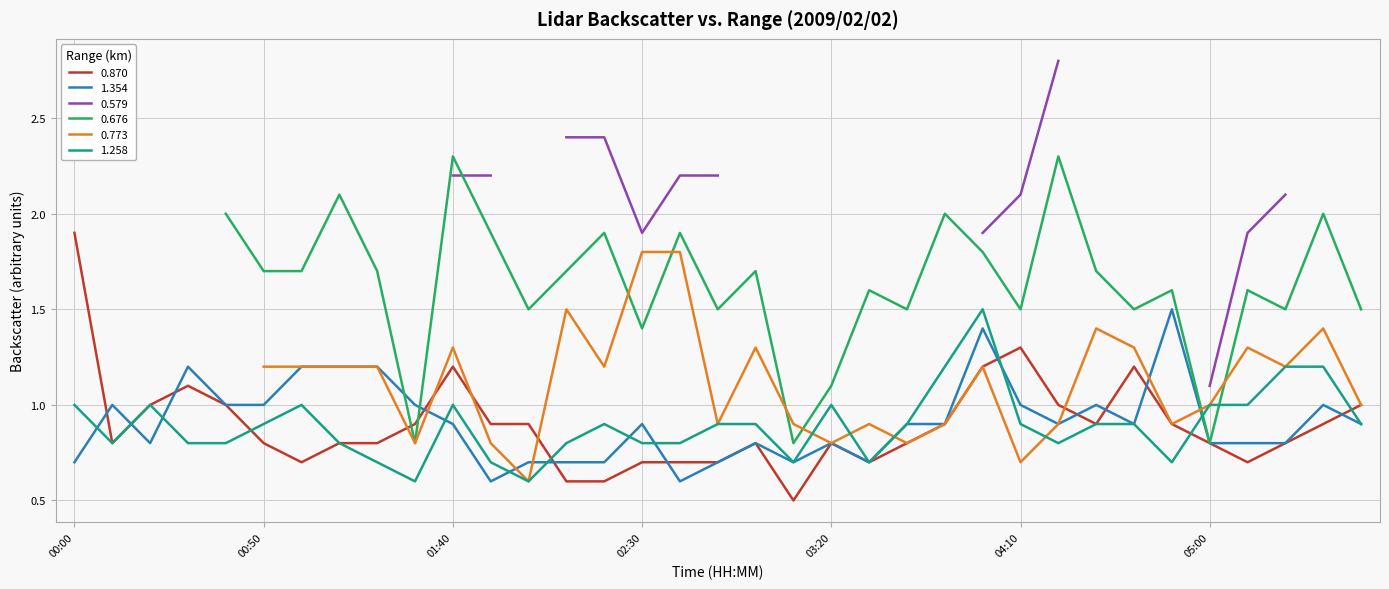

What is the minimum value for 0.870?

0.5